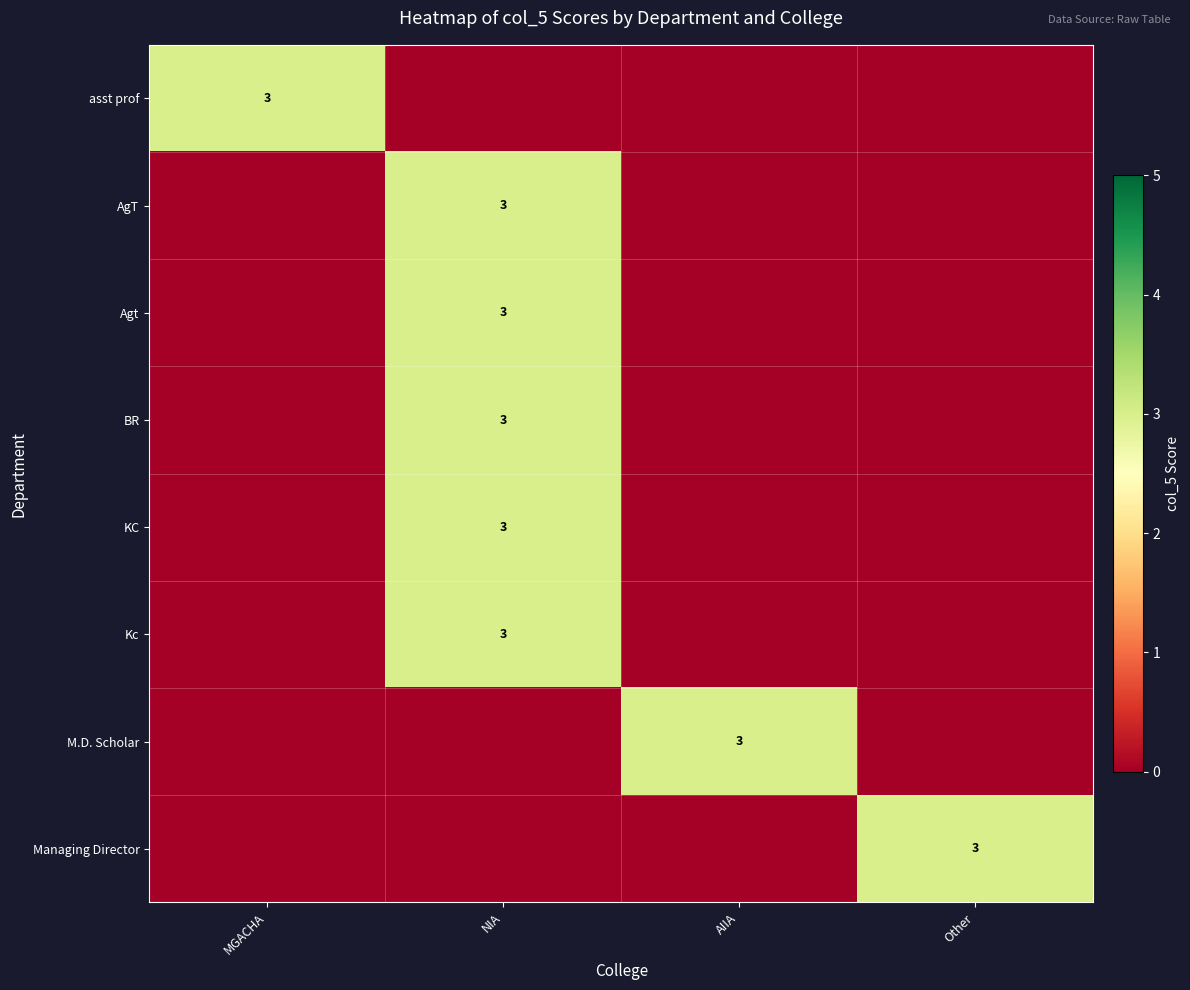

The value of Managing Director at Other is 5. True or false?

False